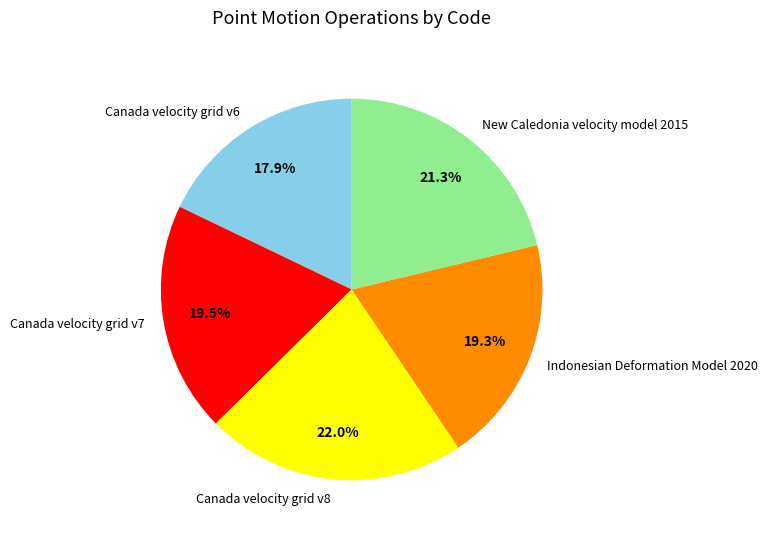

Does any single category account for the majority?

No